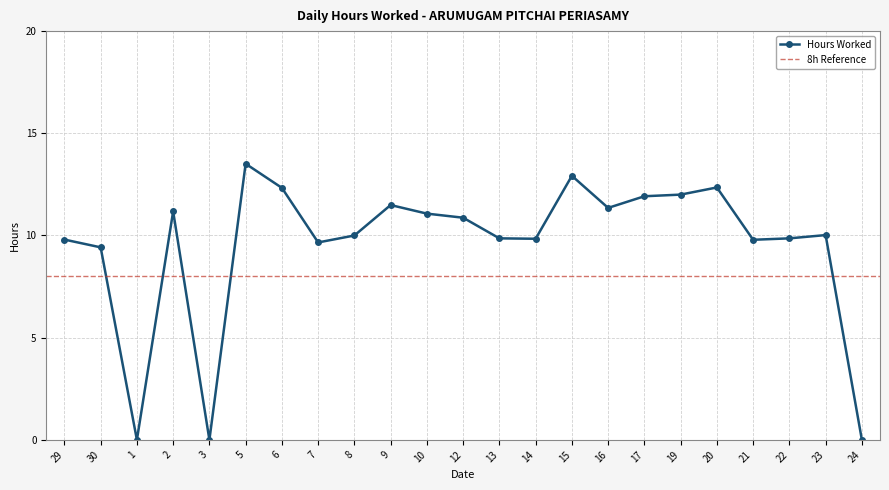

At which category does the data reach its first local valley?

1